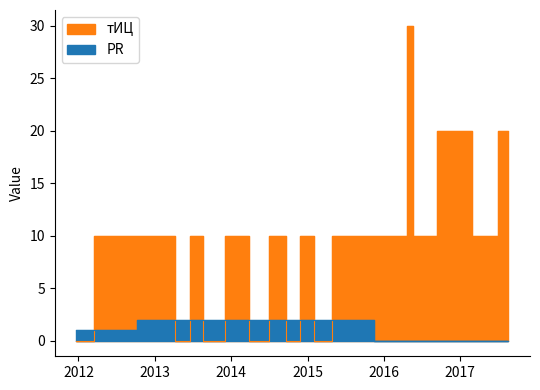

What are all the series names shown in the legend?

тИЦ, PR